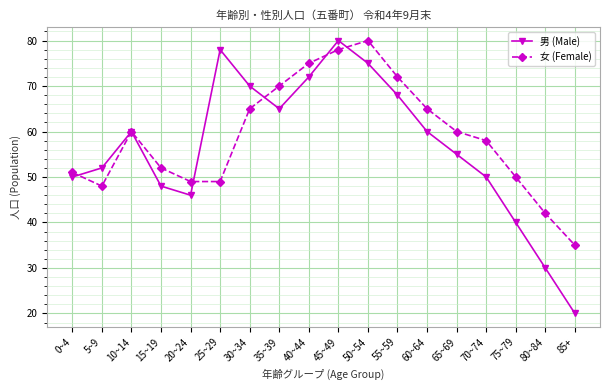

Is the value of 女 (Female) at 25~29 greater than the value of 男 (Male) at 5~9?

No